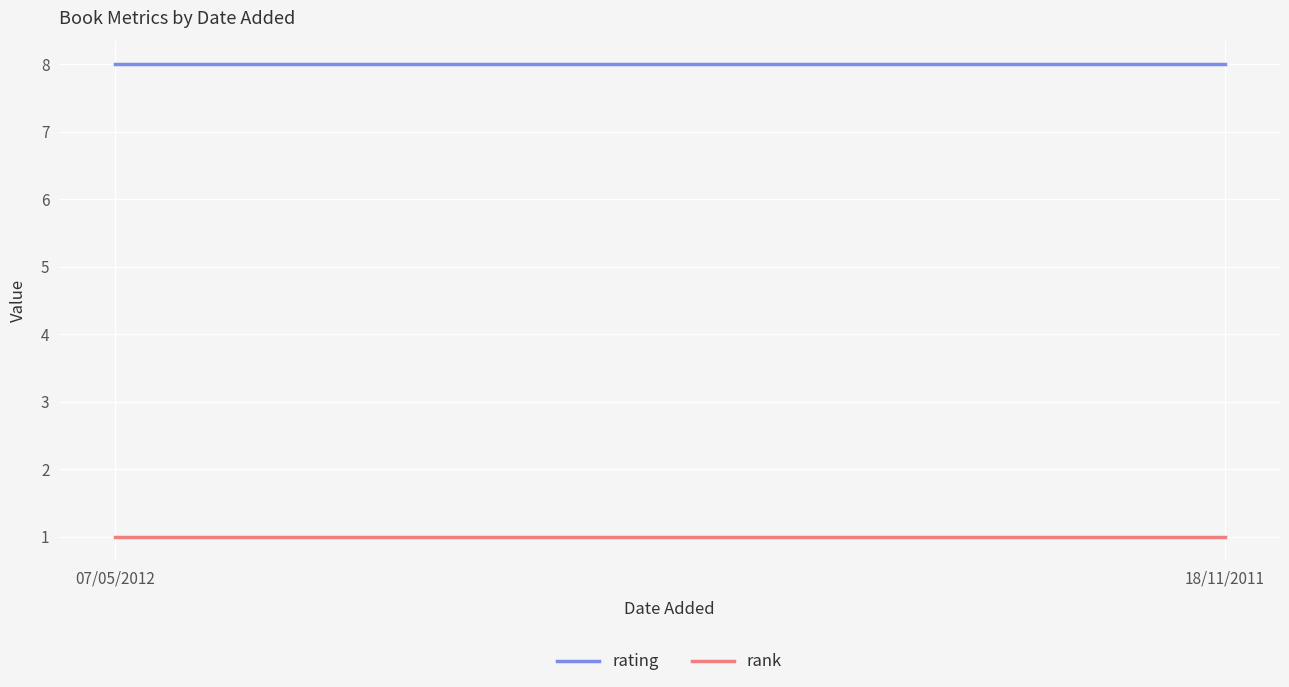

Which series has the widest spread of values?

rating